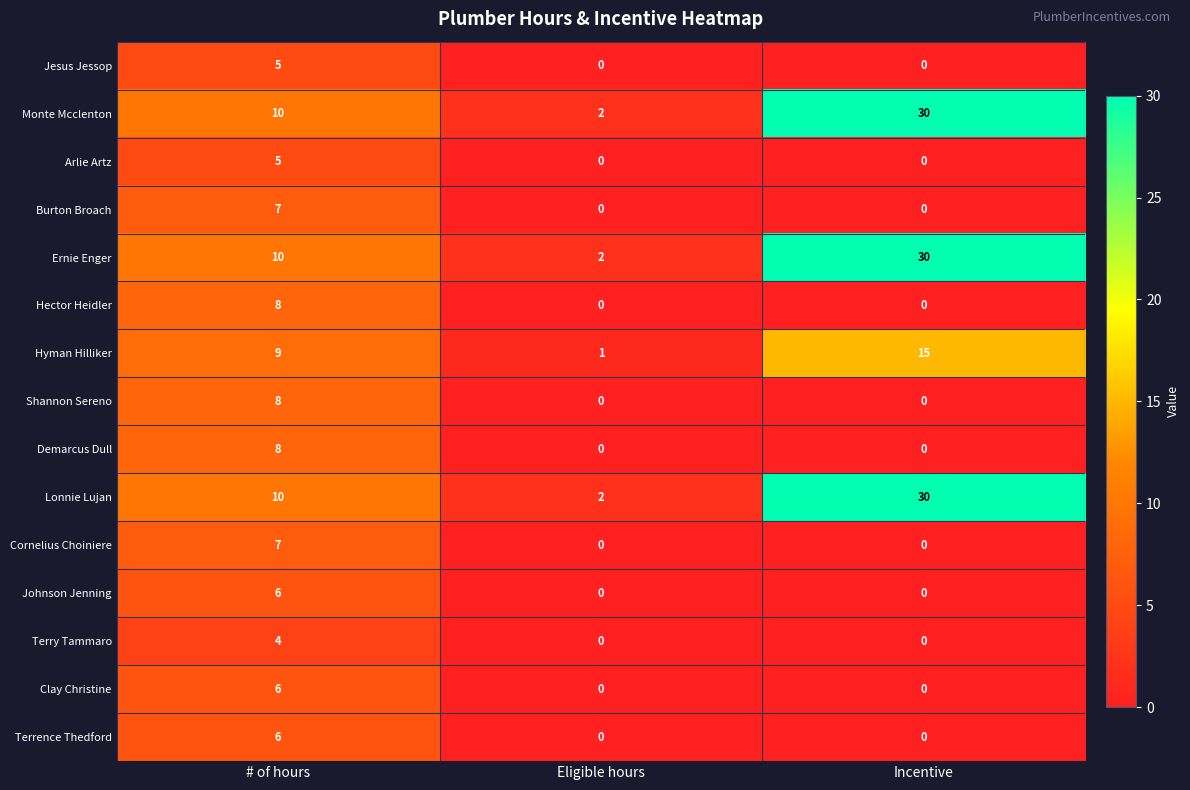

What is the spread (max minus min) of values at # of hours?

6